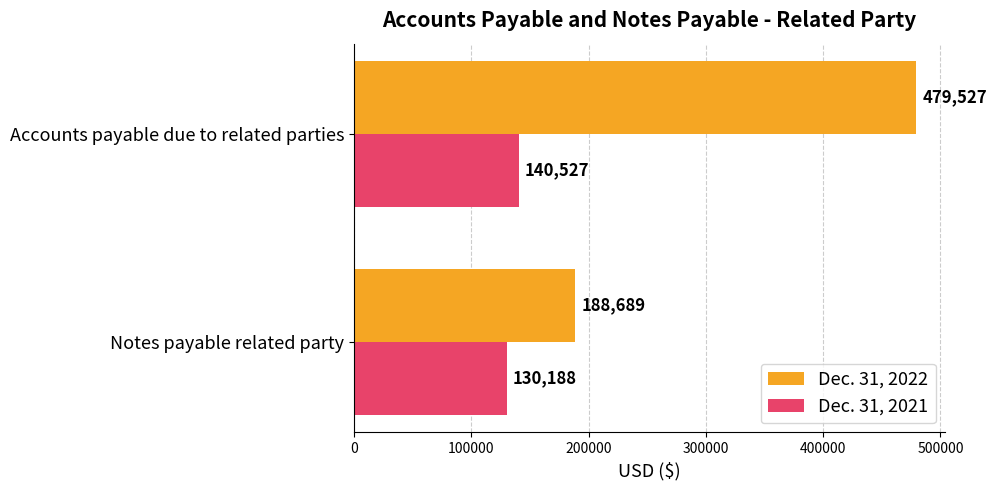

Where is Dec. 31, 2021 nearest to the value 135357?

Notes payable related party